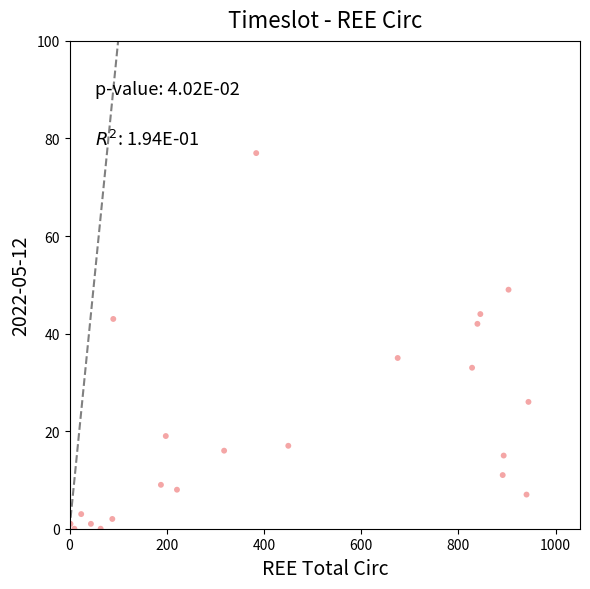

What is the range of Y values (max minus min)?

77